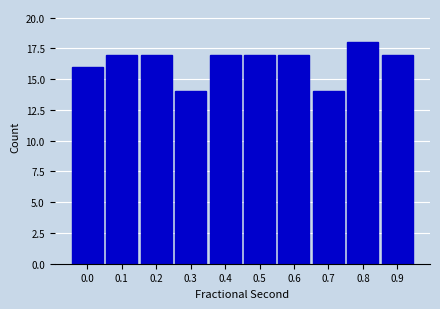

Reading left to right, extract all data points from this chart.

16	17	17	14	17	17	17	14	18	17